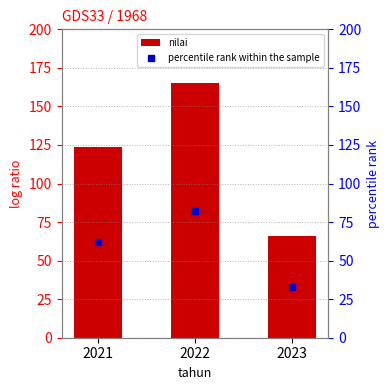

What is the maximum value for nilai?

165